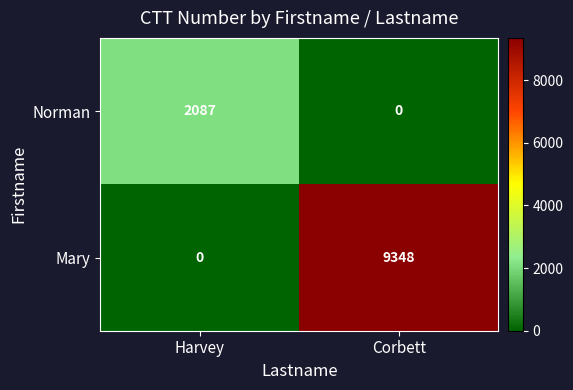

At how many categories does at least one series exceed 6847?

1